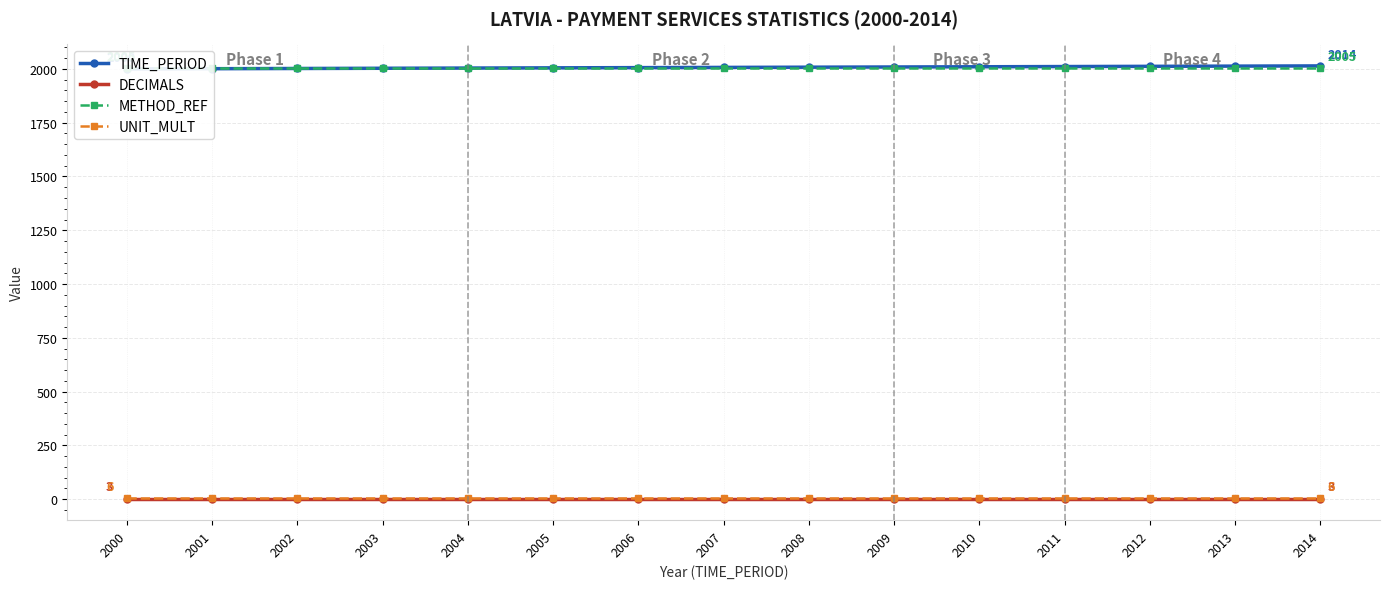

Which series has the largest total across all categories?

TIME_PERIOD